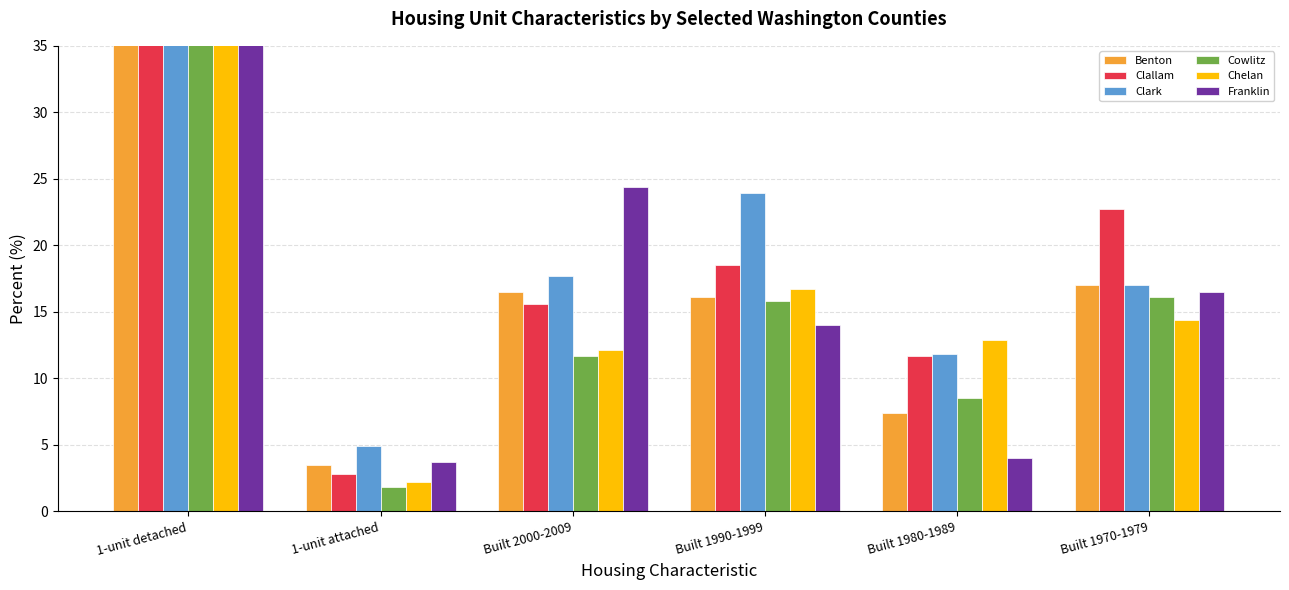

What is the difference between the maximum and minimum values in the Benton series?

60.8